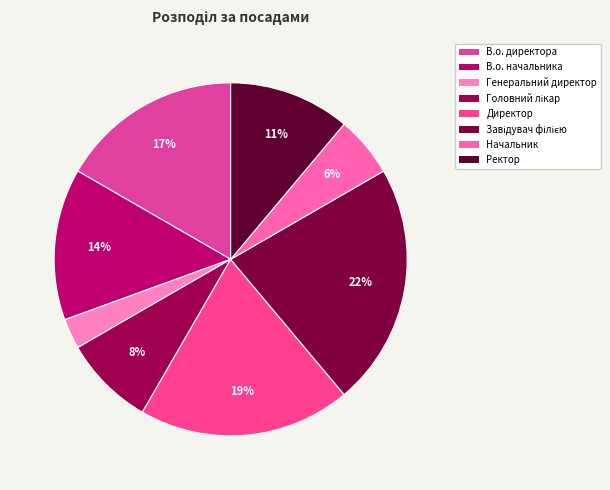

How many slices are in this pie chart?

8